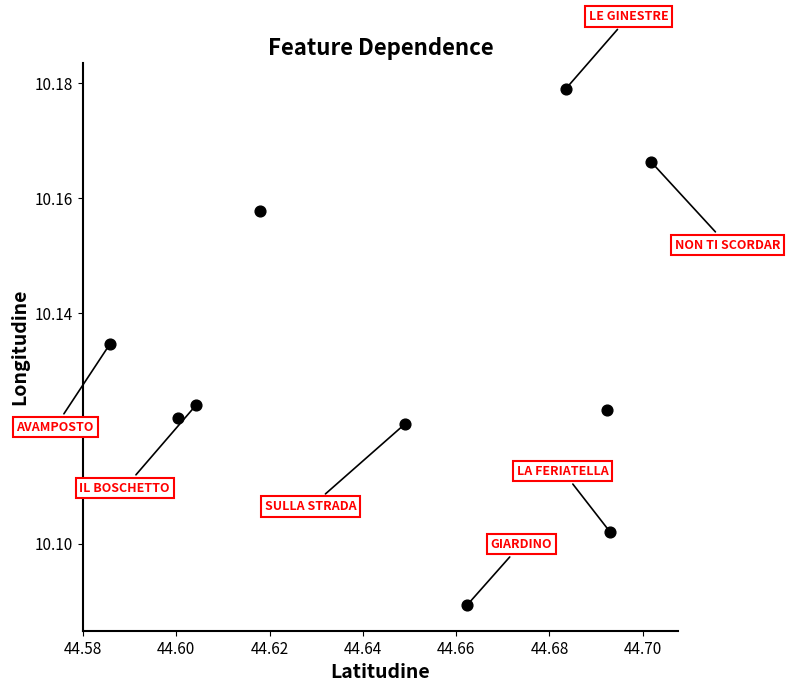

What is the average X value?

44.6